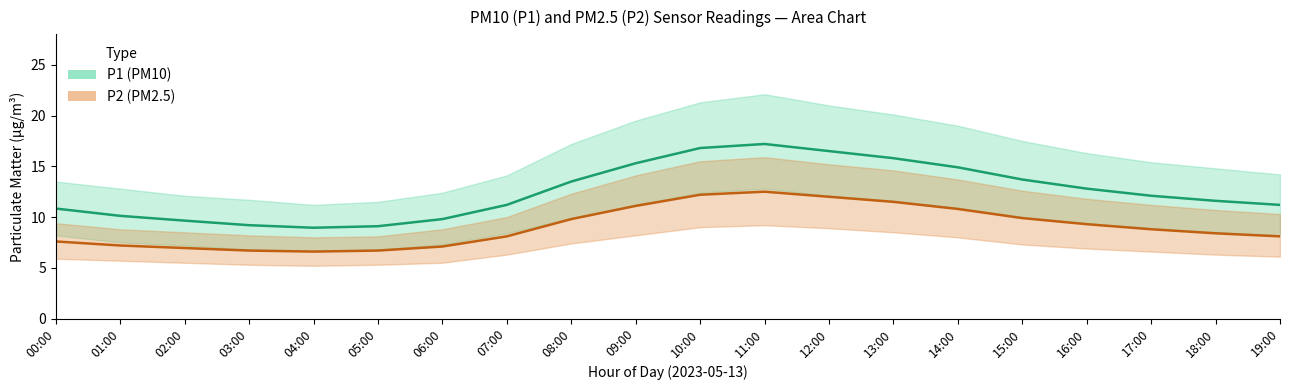

True or false: P1_mean and P2_lower cross at least once.

False